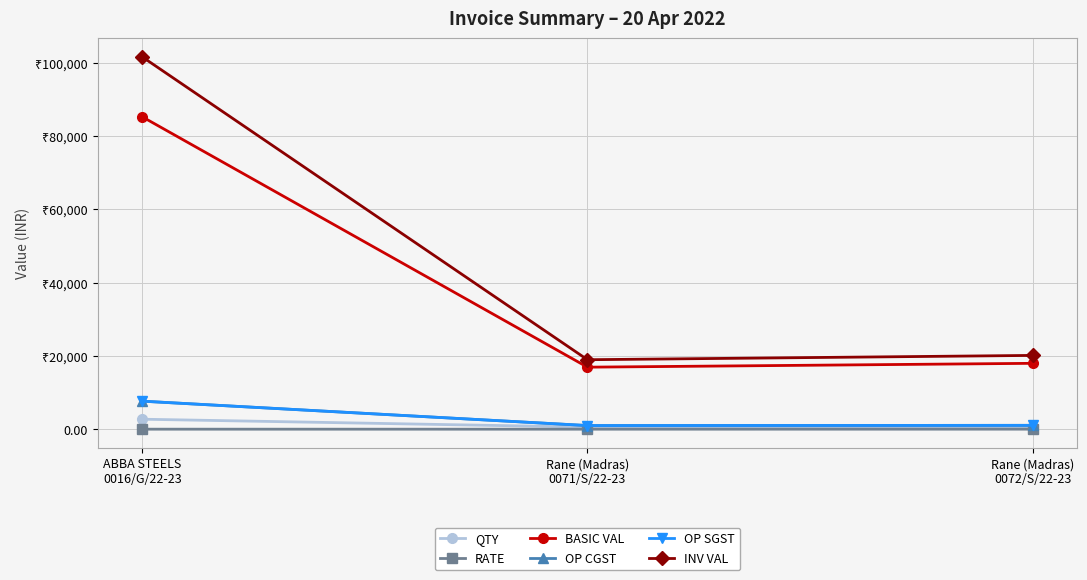

Does the chart have visible grid lines?

Yes